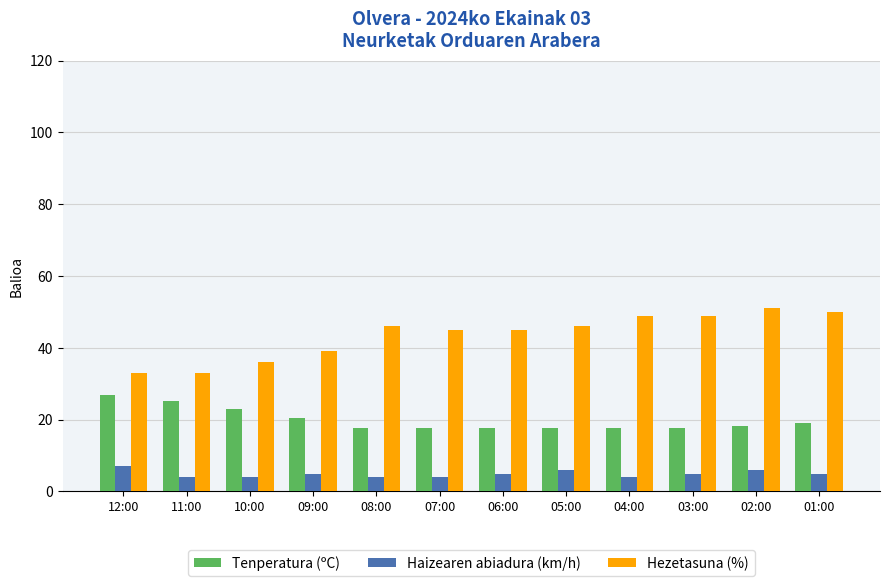

What is the label of the 2nd bar from the left?

11:00